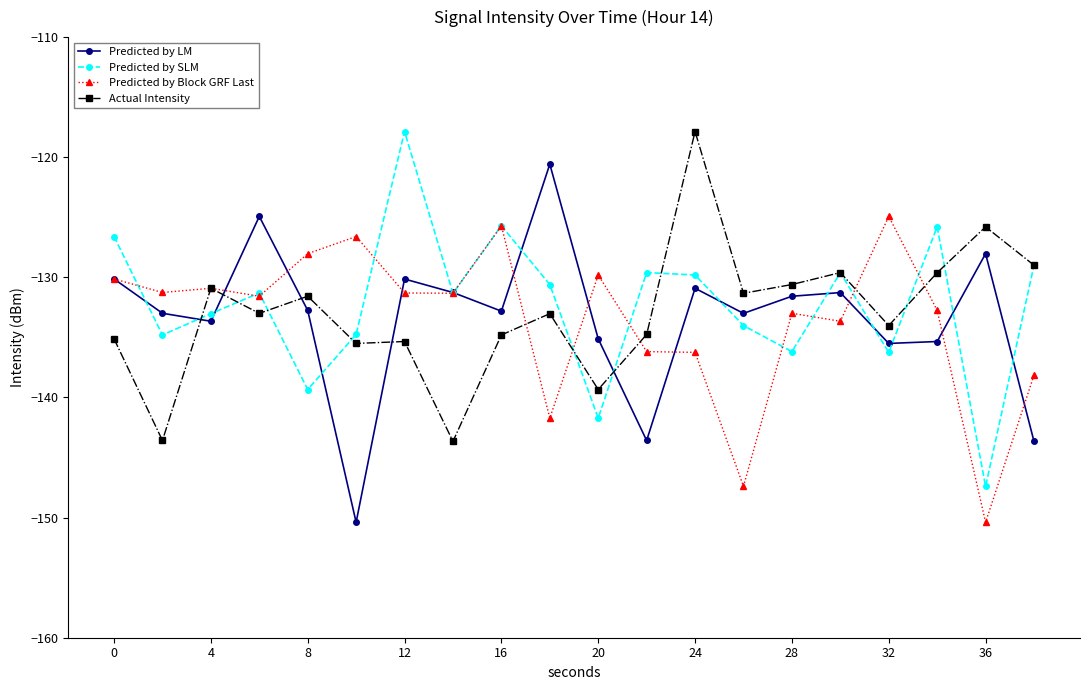

What is the value of the Predicted by Block GRF Last point at the 19th from the left?

-150.4